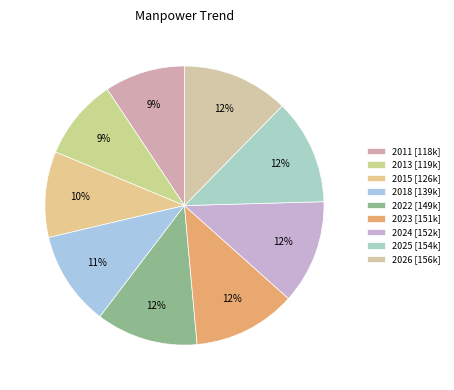

How many slices are in this pie chart?

9